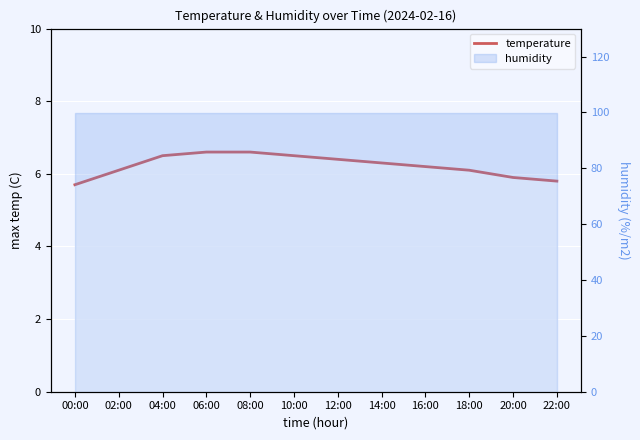

What is the maximum value shown in the chart?

6.6